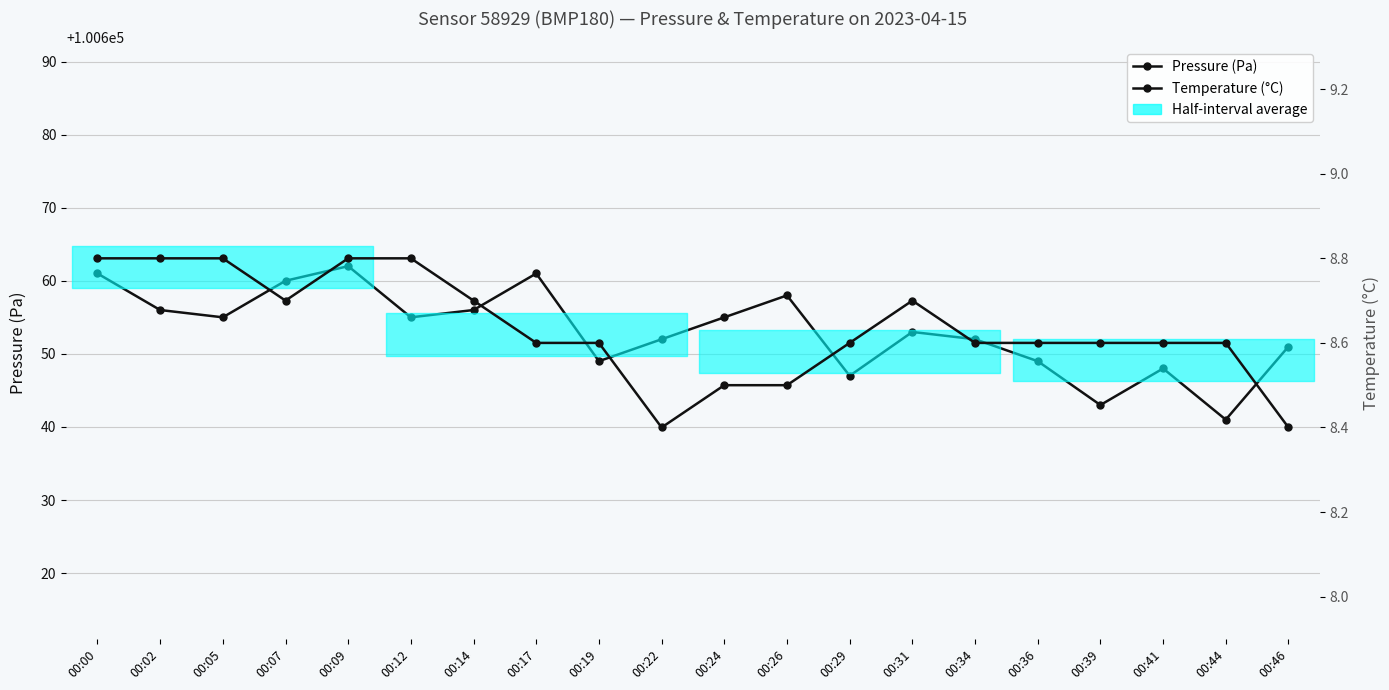

What is the average value of the pressure series?

100653.2